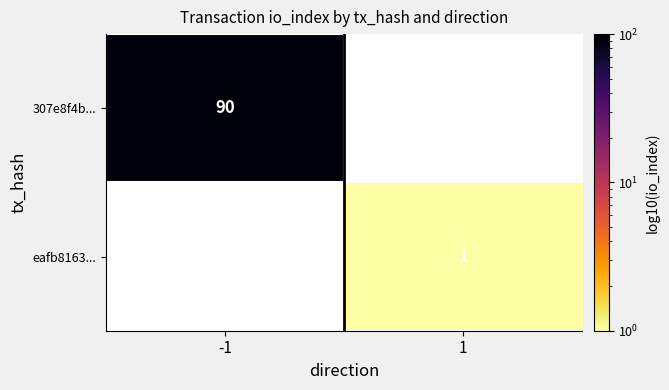

The value of eafb8163... at 1 is 1. True or false?

True